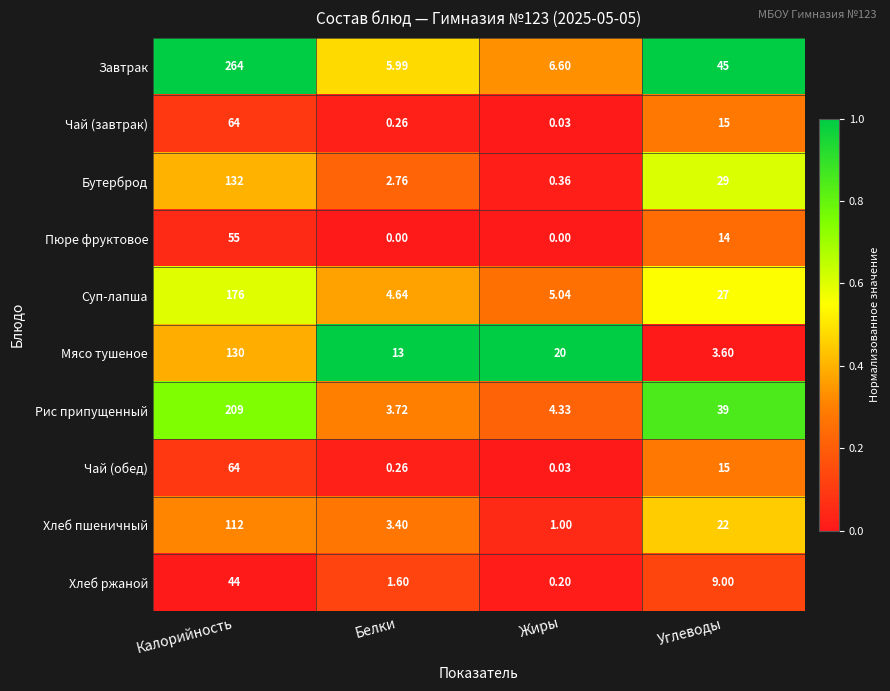

Is the value of Завтрак at Калорийность greater than the value of Хлеб пшеничный at Жиры?

Yes